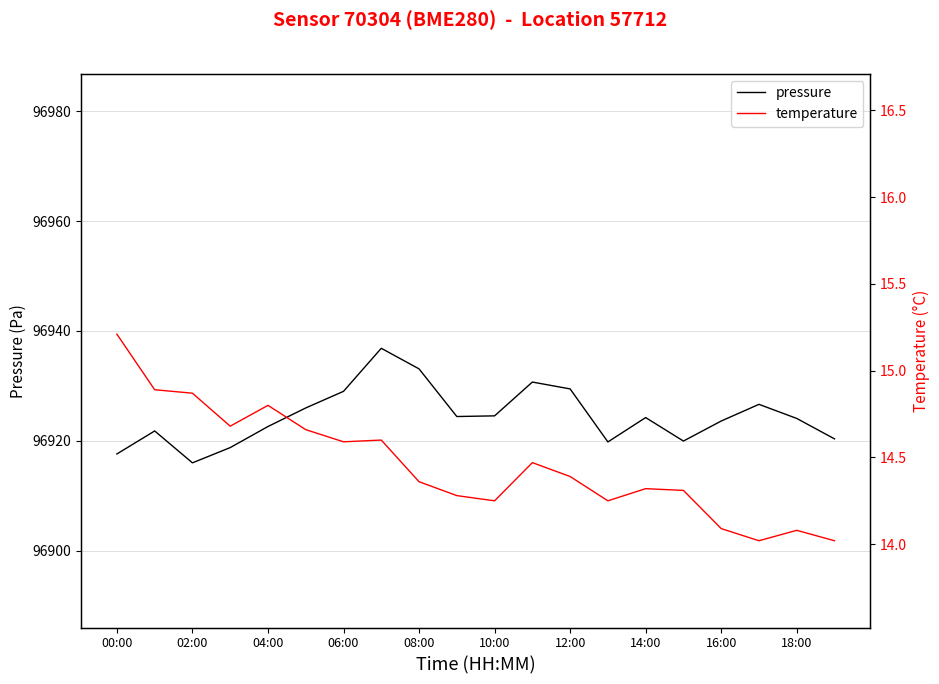

True or false: pressure and temperature cross at least once.

False